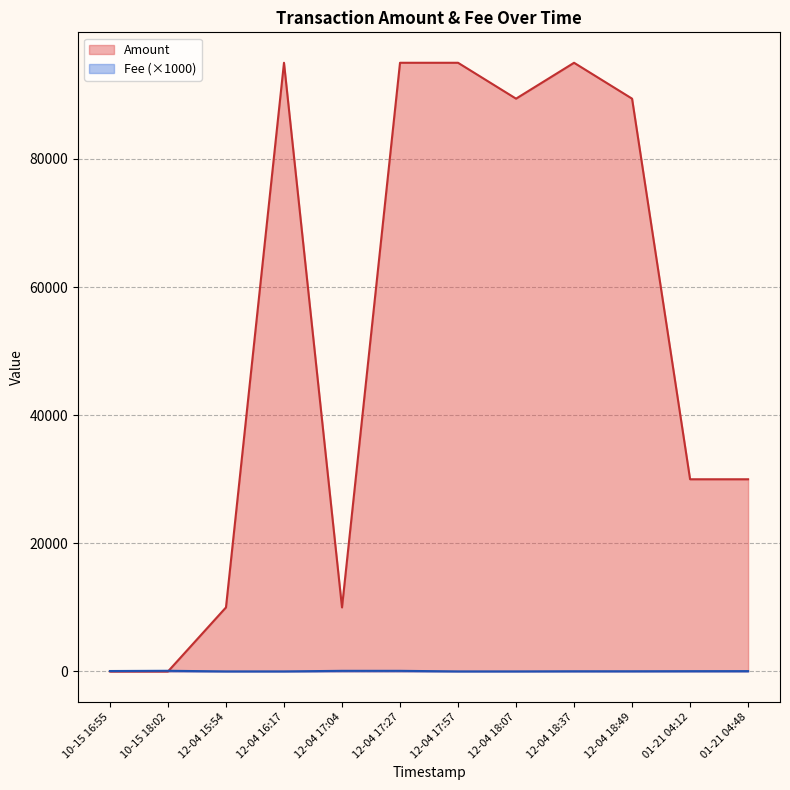

Rank the series by their maximum value, from lowest to highest.

Fee (×1000), Amount